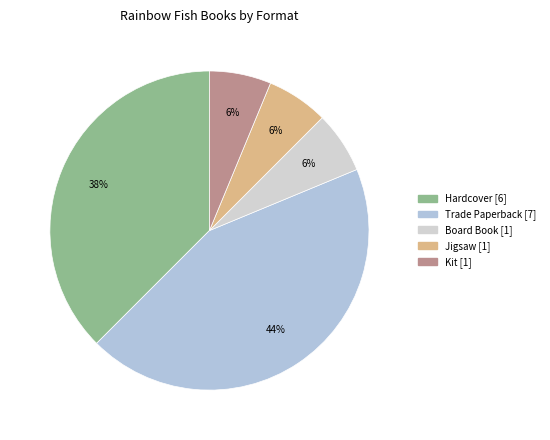

Does Trade Paperback represent more than half of the total?

No